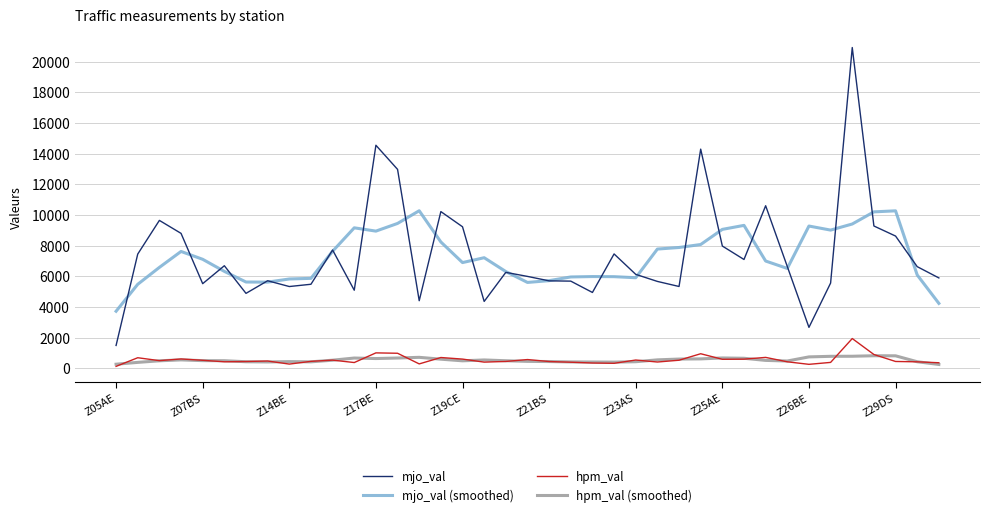

Which series has the largest range (max minus min)?

mjo_val